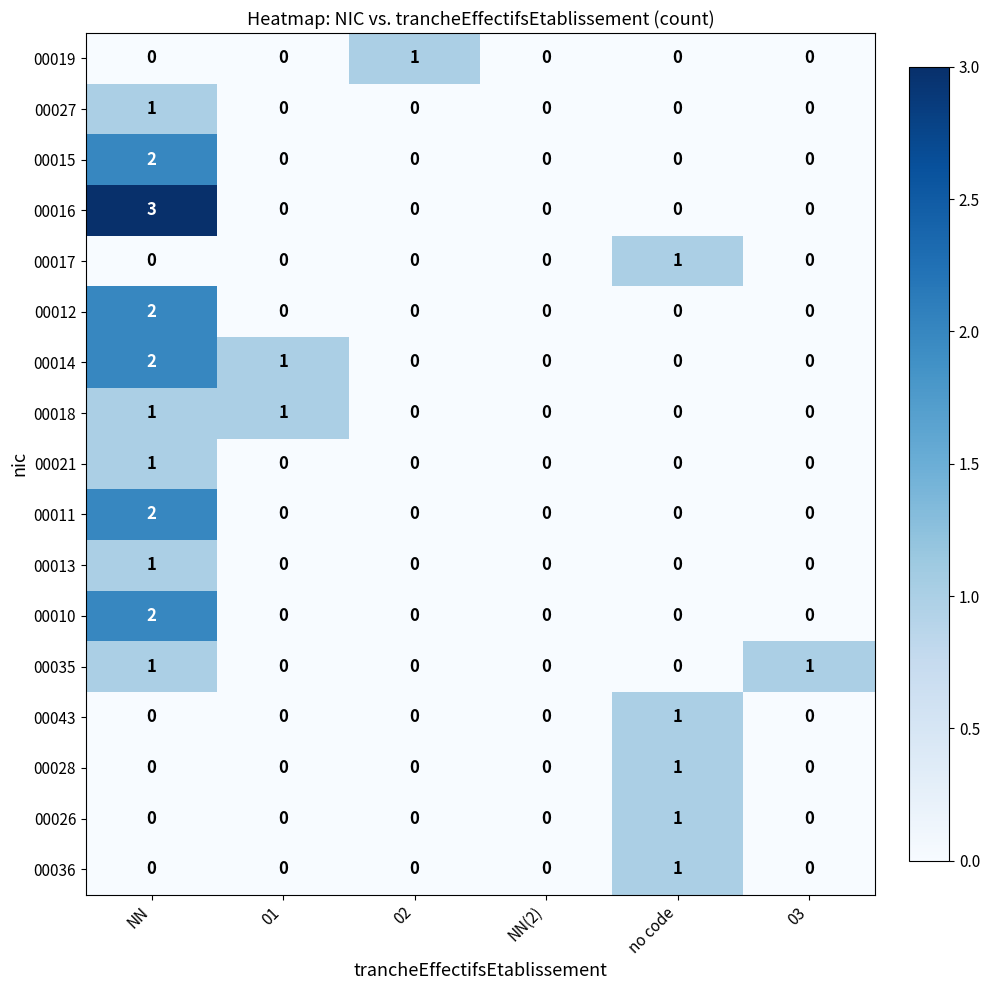

What is the spread (max minus min) of values at NN?

3